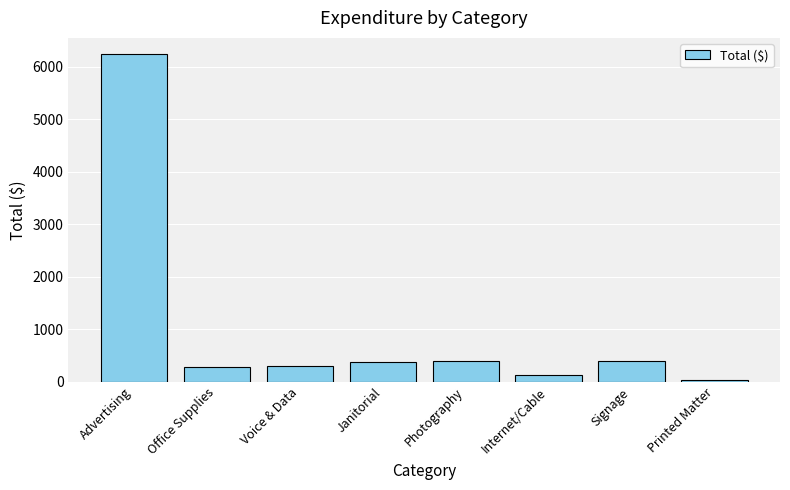

What is the change in value from Voice & Data to Signage?

+99.7